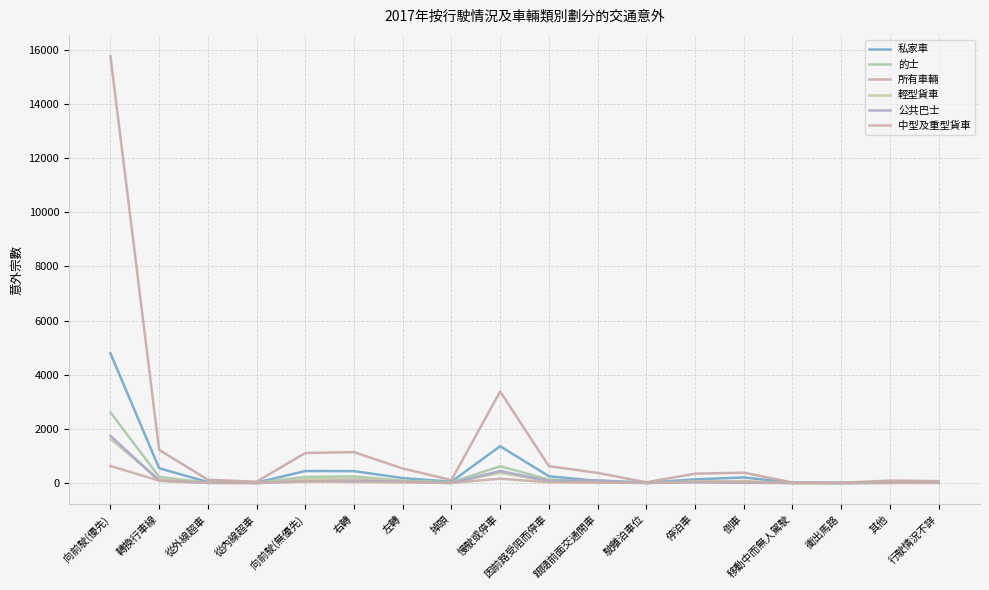

What are all the series names shown in the legend?

私家車, 的士, 所有車輛, 輕型貨車, 公共巴士, 中型及重型貨車